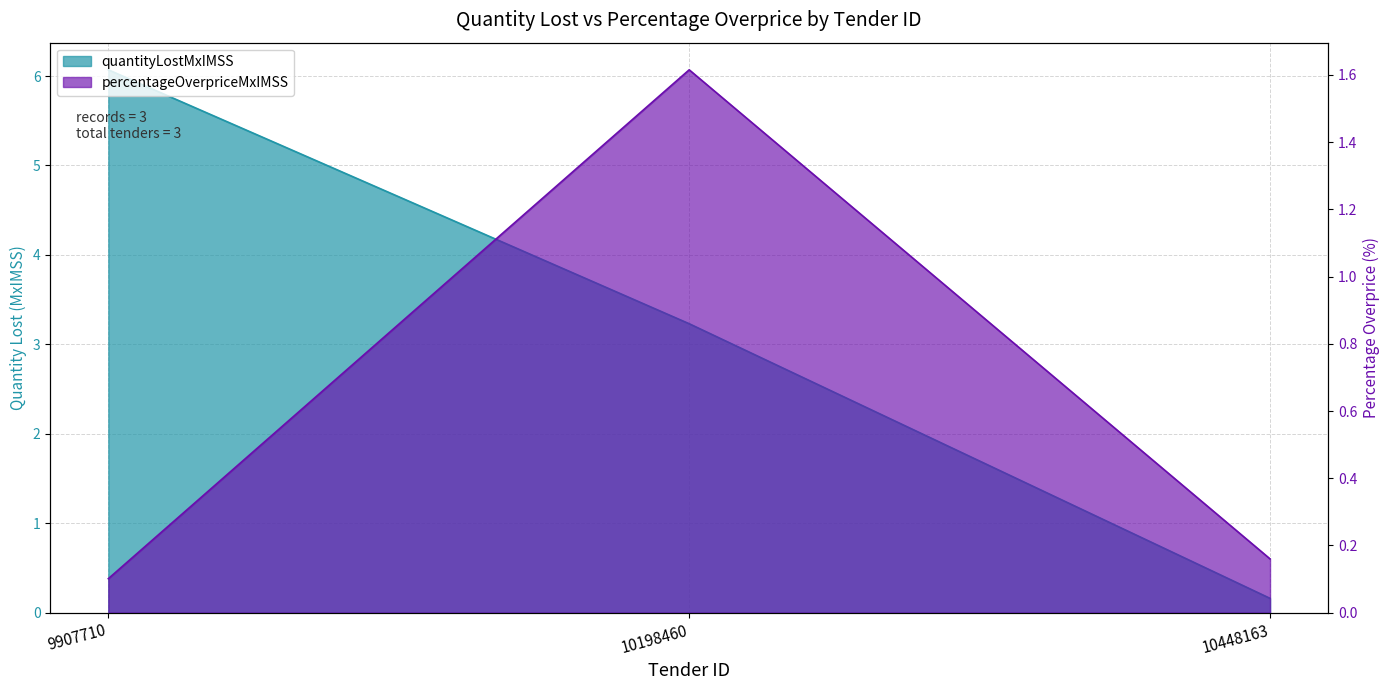

What is the value of the percentageOverpriceMxIMSS point at the 3rd from the left?

0.2